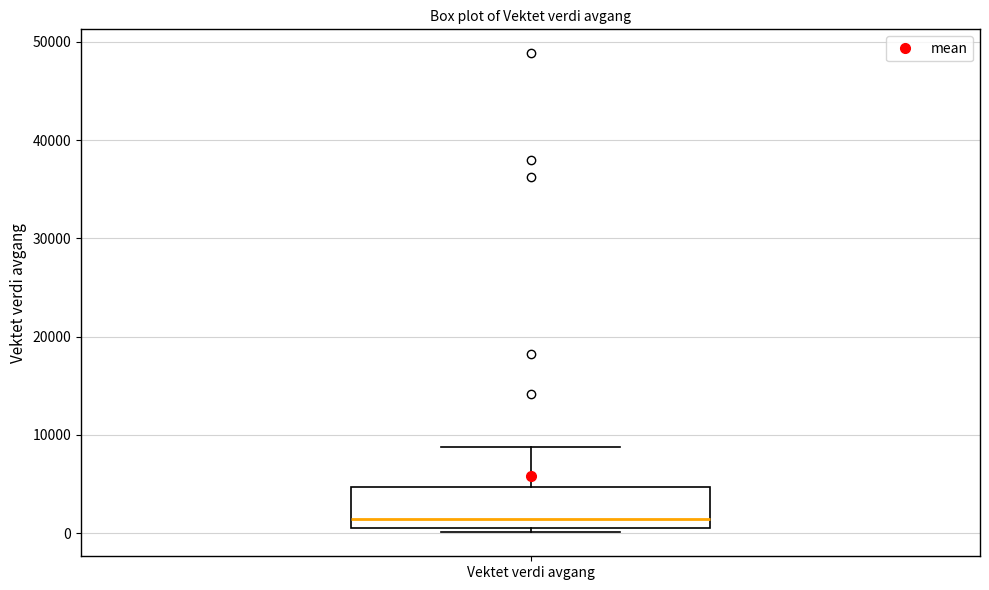

Where is the upper edge of the box for Vektet verdi avgang on the y-axis? The values are not printed on the chart, so give them approximately, as read against the axis.

5000